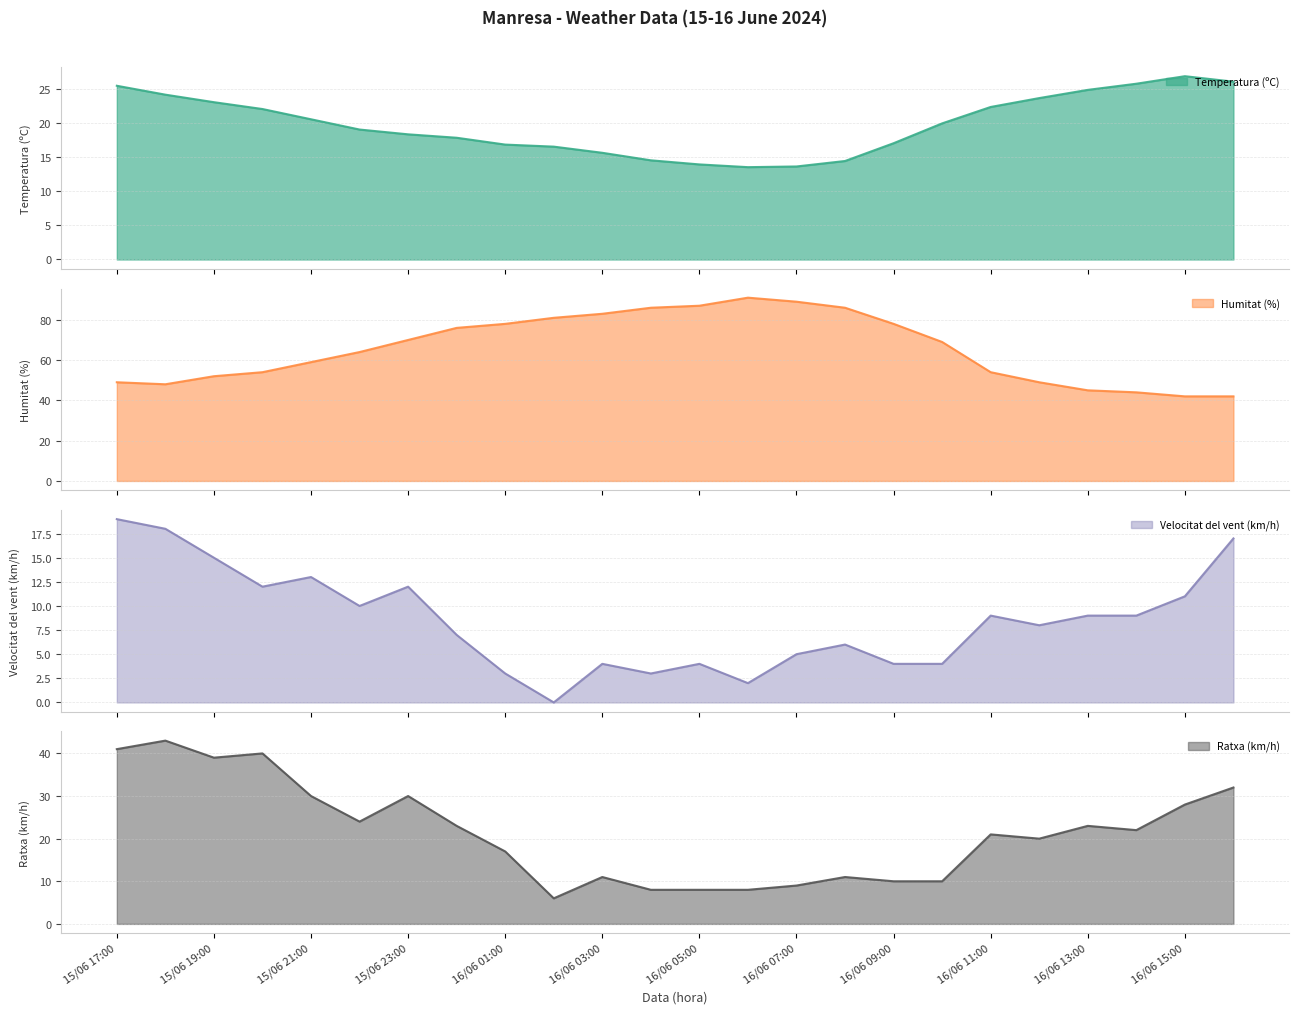

Is it true that Velocitat del vent (km/h) equals 2.7 at 16/06 07:00?

False